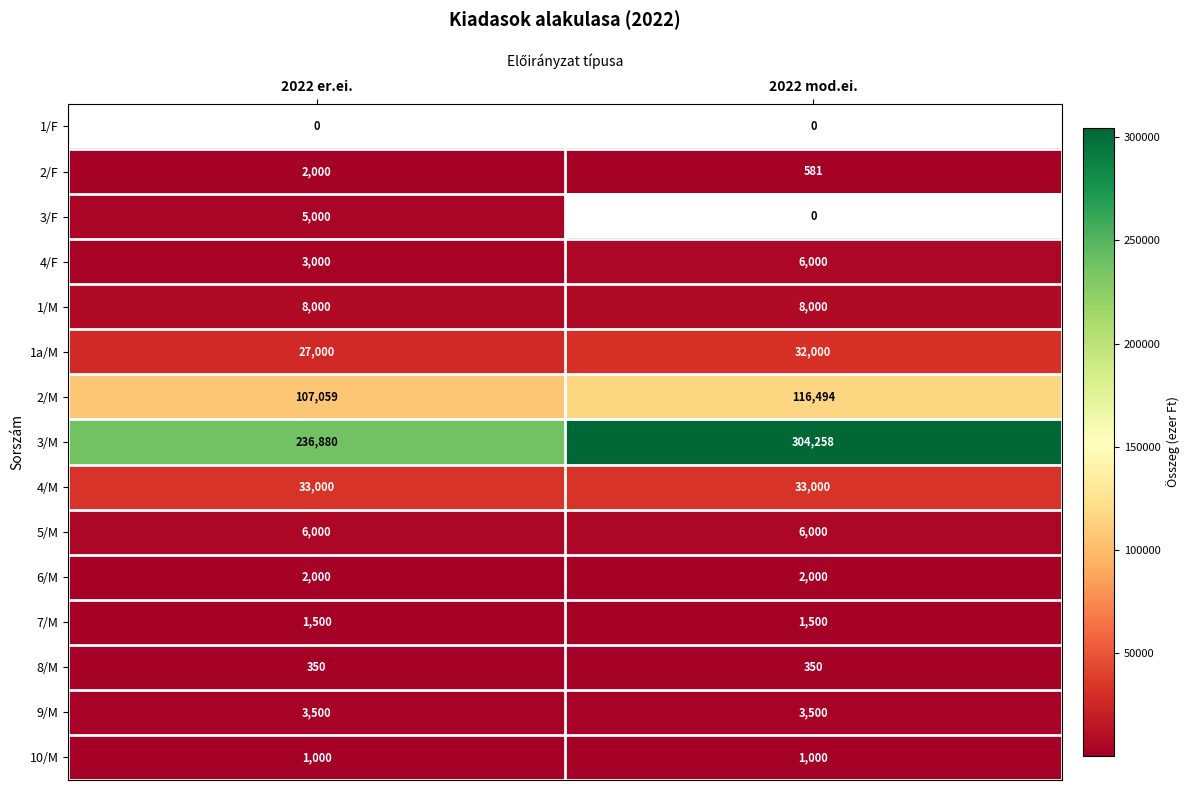

The 8/M series shows 350.0 at 2022 mod.ei.. True or false?

True